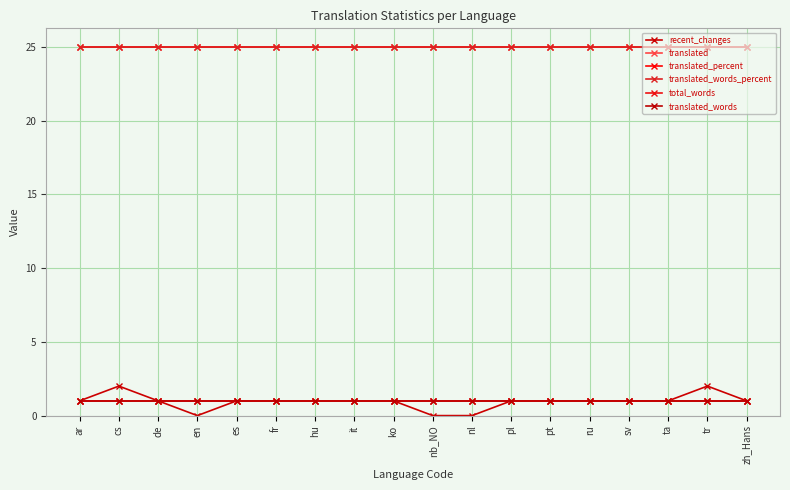

Is this an area chart (filled region under the line)?

No